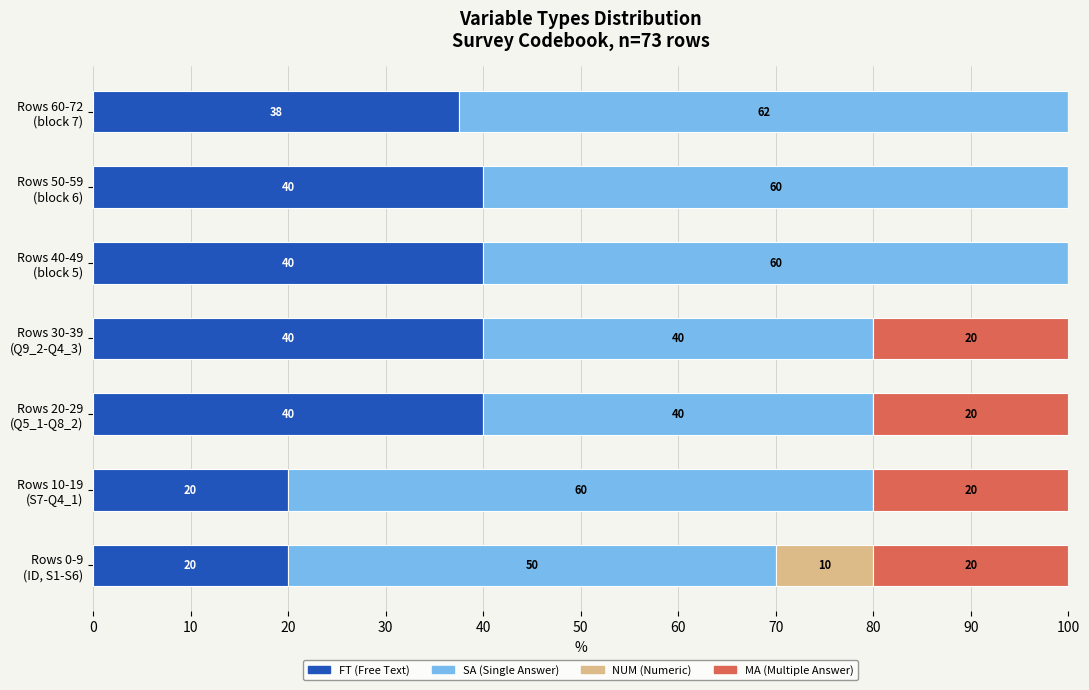

How many SA (Single Answer) values are between 40 and 60?

6